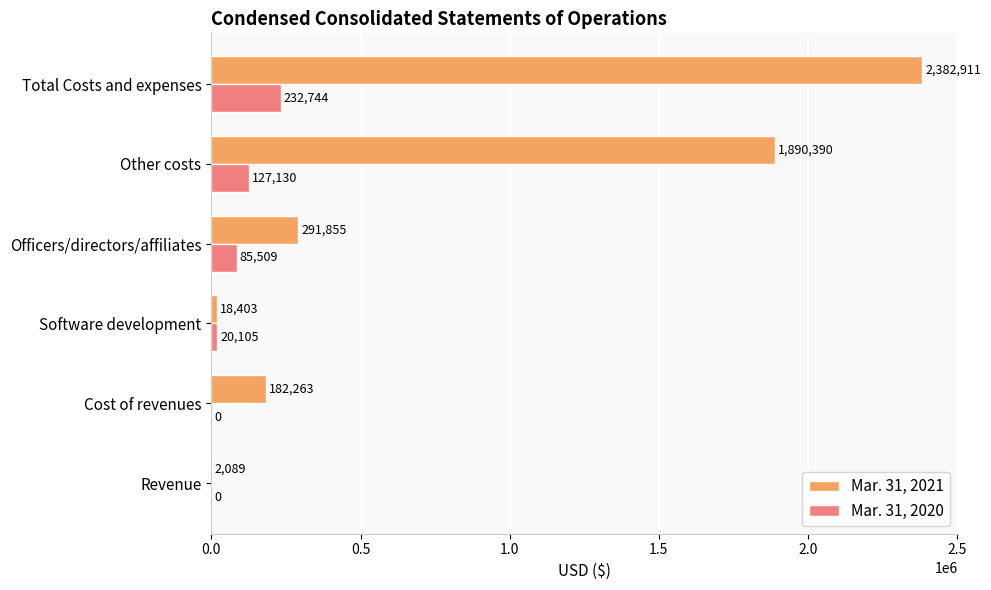

What is the sum of all Mar. 31, 2021 values?

4767911